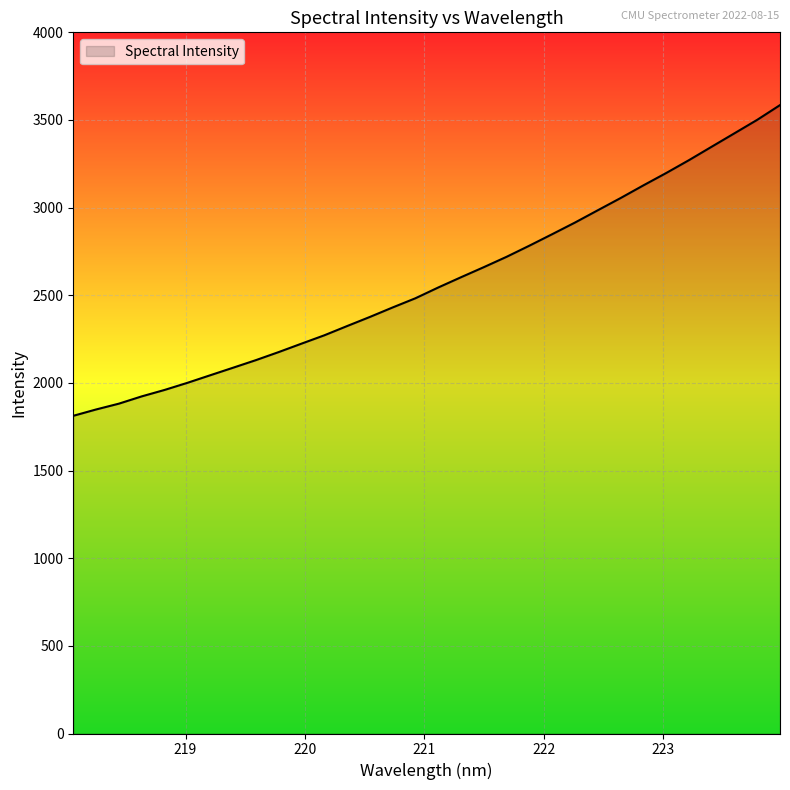

What is the minimum value shown in the chart?

1812.4